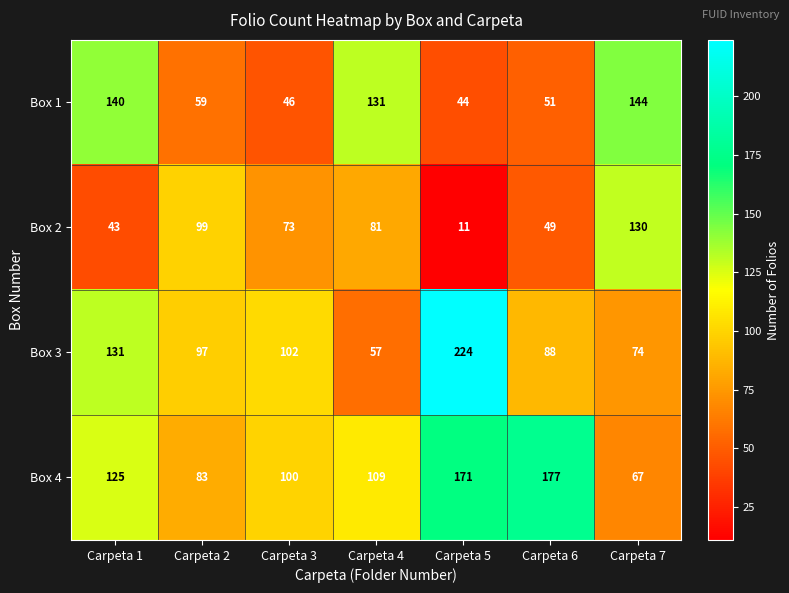

What is the difference between the Box 1 values at Carpeta 6 and Carpeta 2?

8